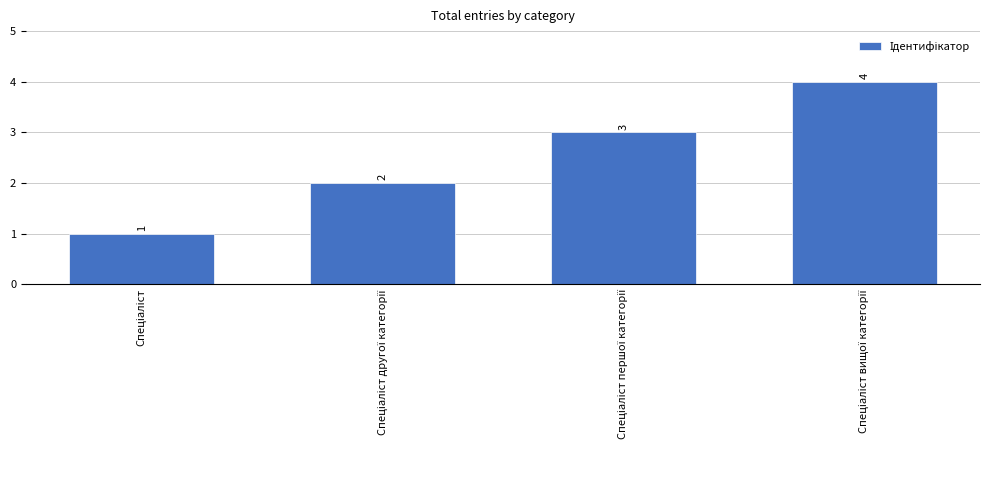

What is the maximum value shown in the chart?

4